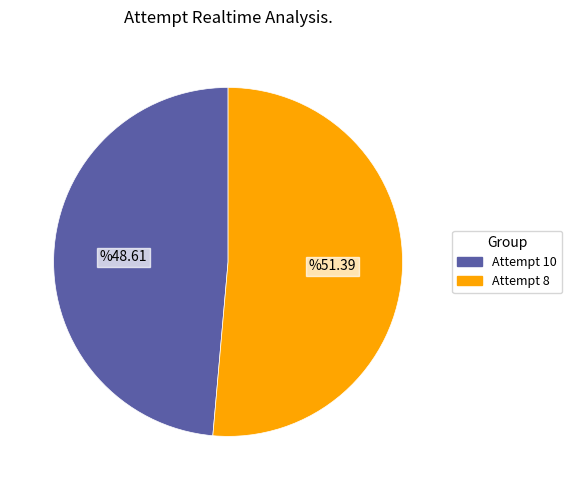

Rank the categories by value from lowest to highest.

Attempt 10, Attempt 8